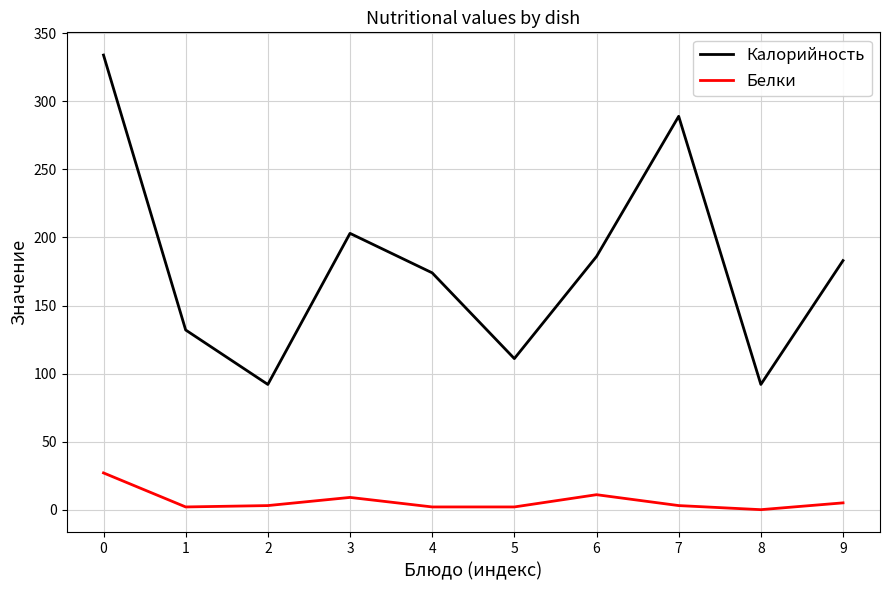

What is the approximate value of Белки at 0, to the nearest 10?

30